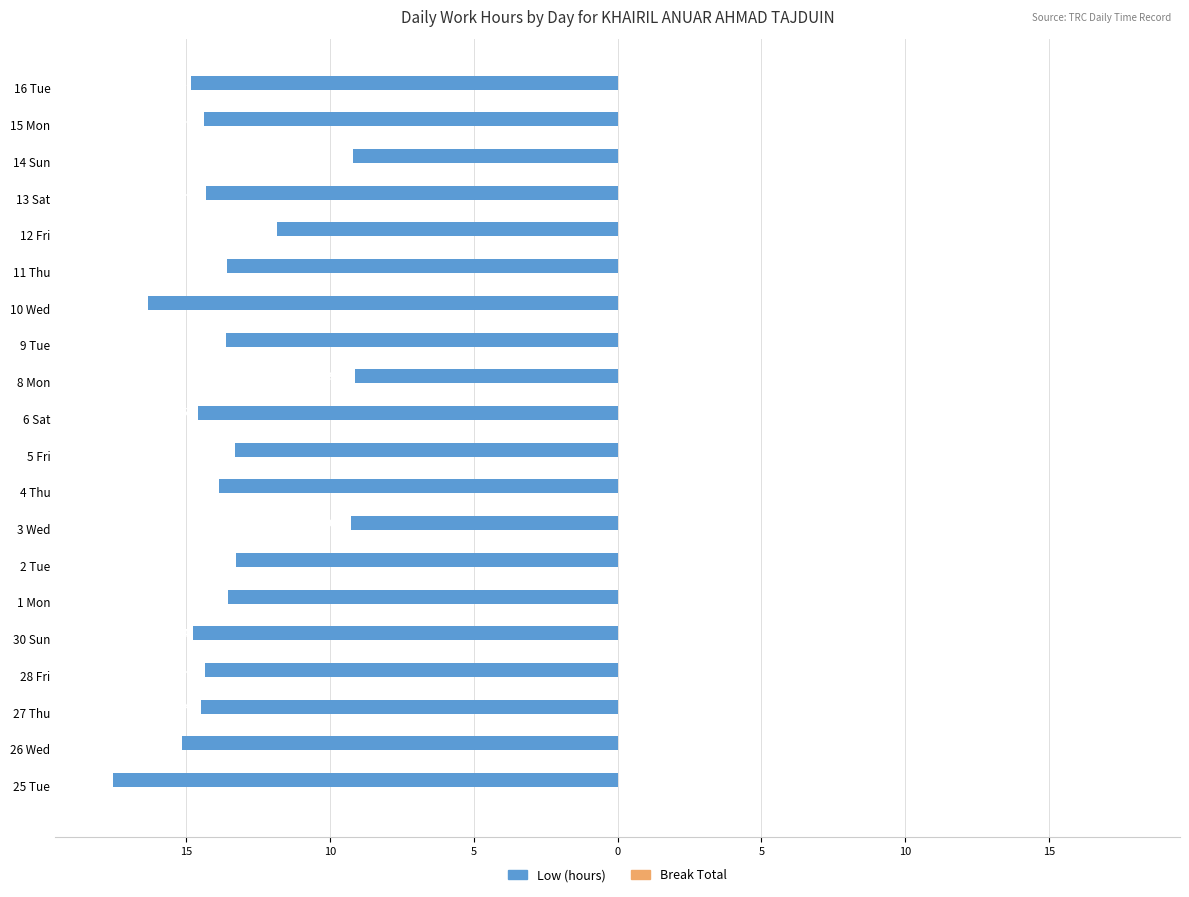

Are the bars horizontal?

Yes